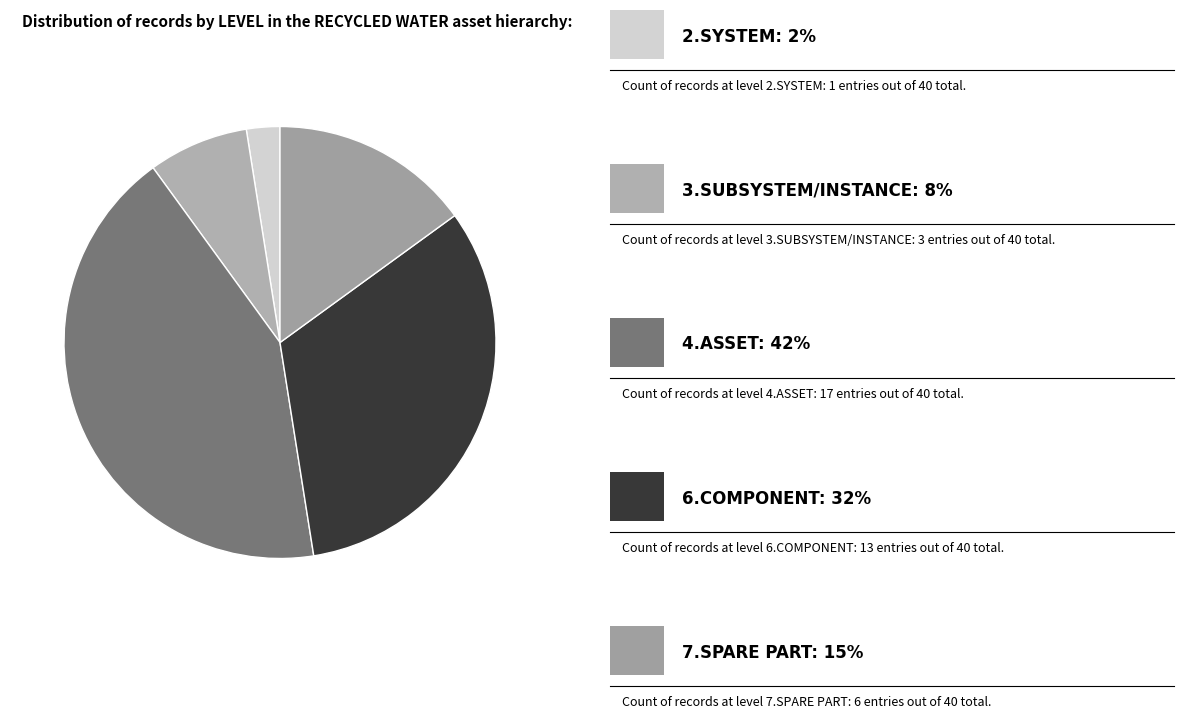

Is there a majority slice in this chart?

No